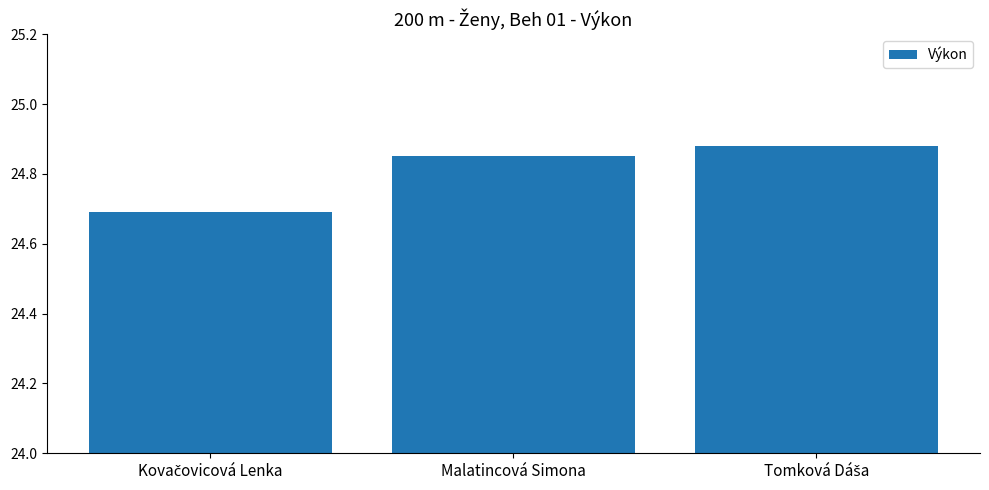

What is the smallest value displayed?

24.7